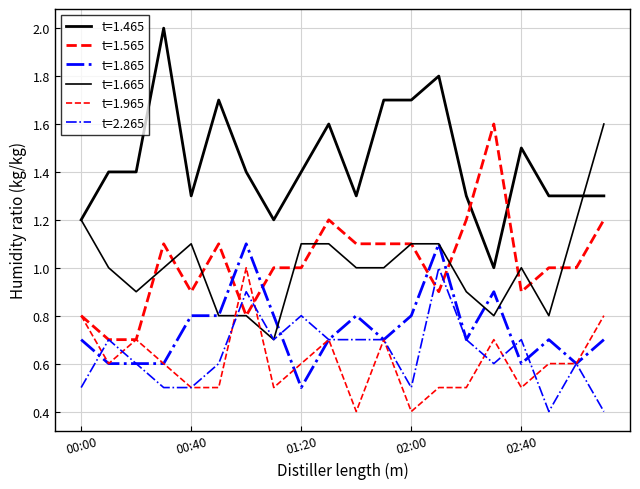

Does the chart display data point markers on the line(s)?

No